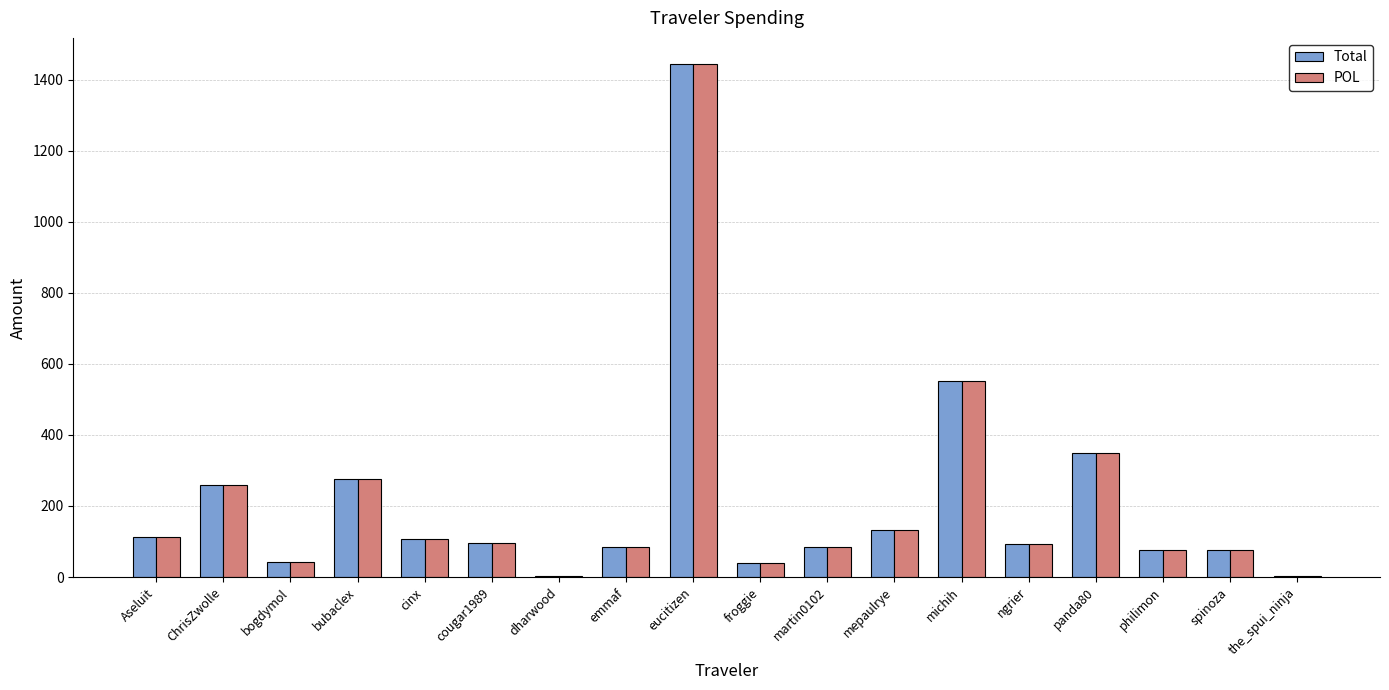

Is the value of POL at froggie greater than the value of Total at bubaclex?

No